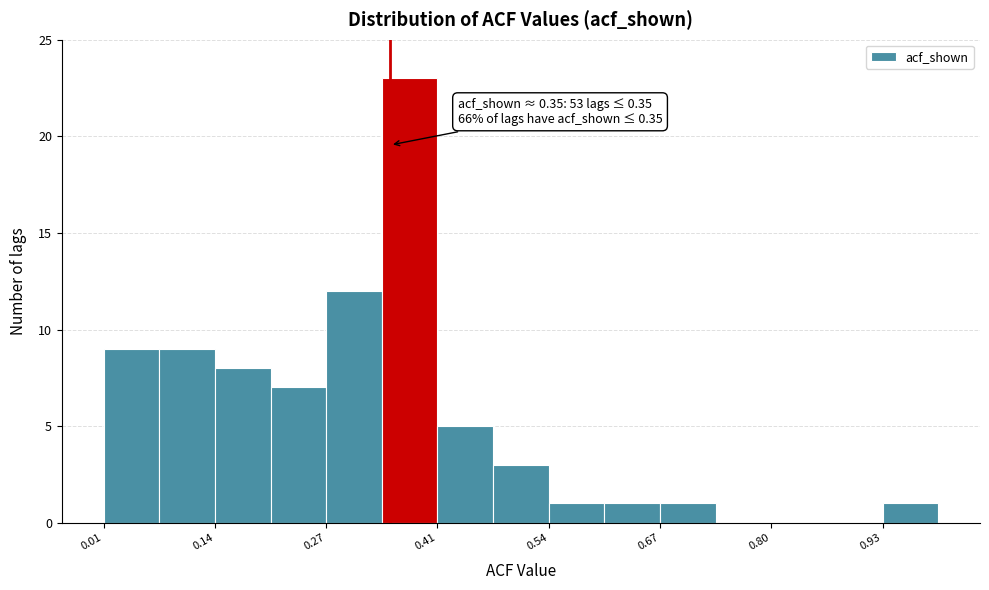

Around what value on the x-axis is the tallest bar? Give the approximate position of its centre, as read against the axis.

0.38